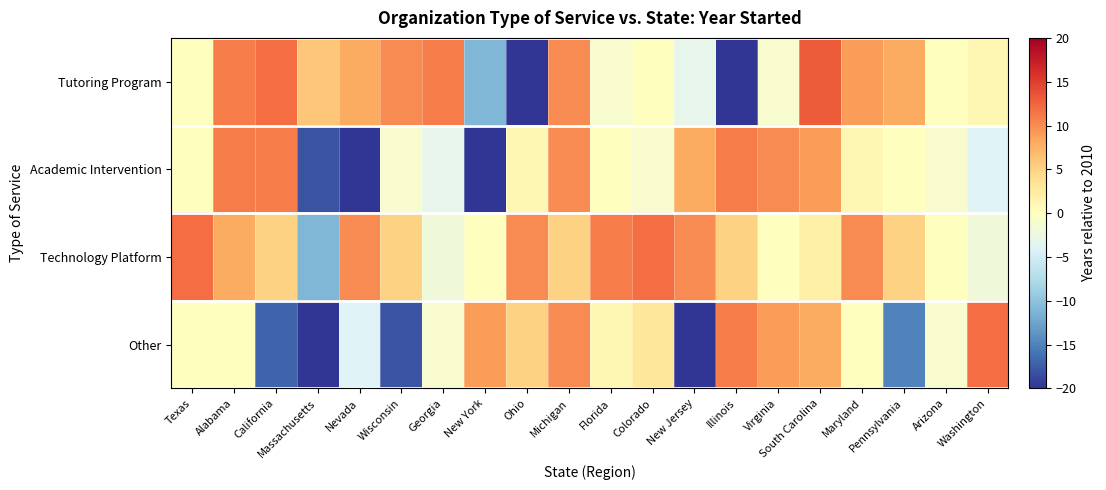

What is the total value across all series at Ohio?

-16